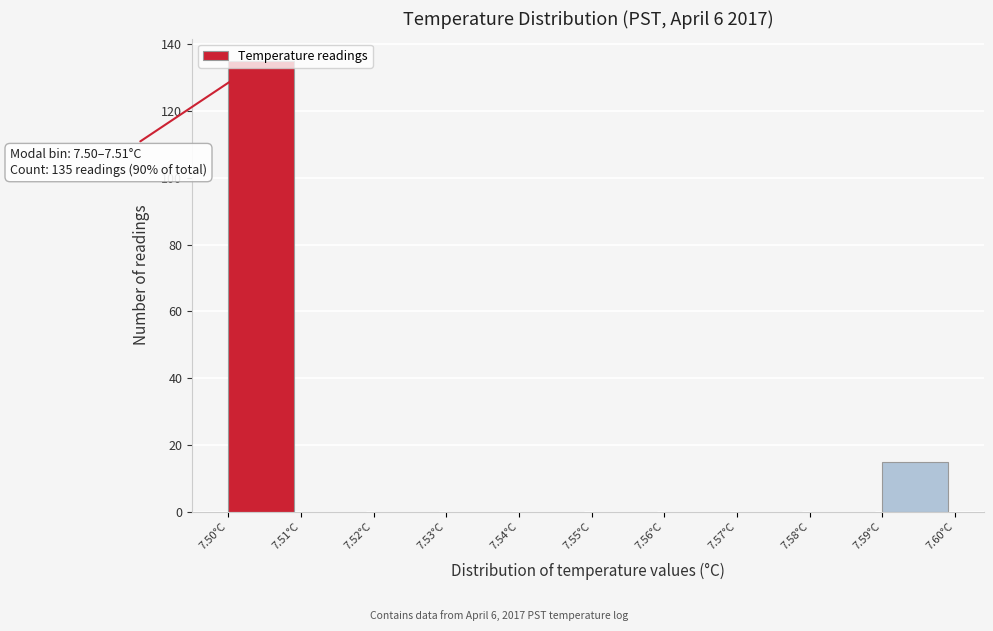

Over which range of the x-axis is the bar tallest?

7.50 to 7.51